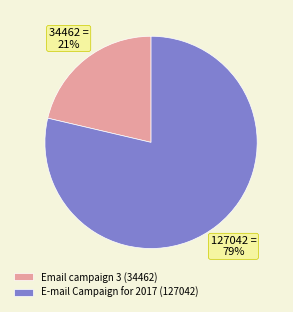

Rank the categories by value from highest to lowest.

E-mail Campaign for 2017, Email campaign 3